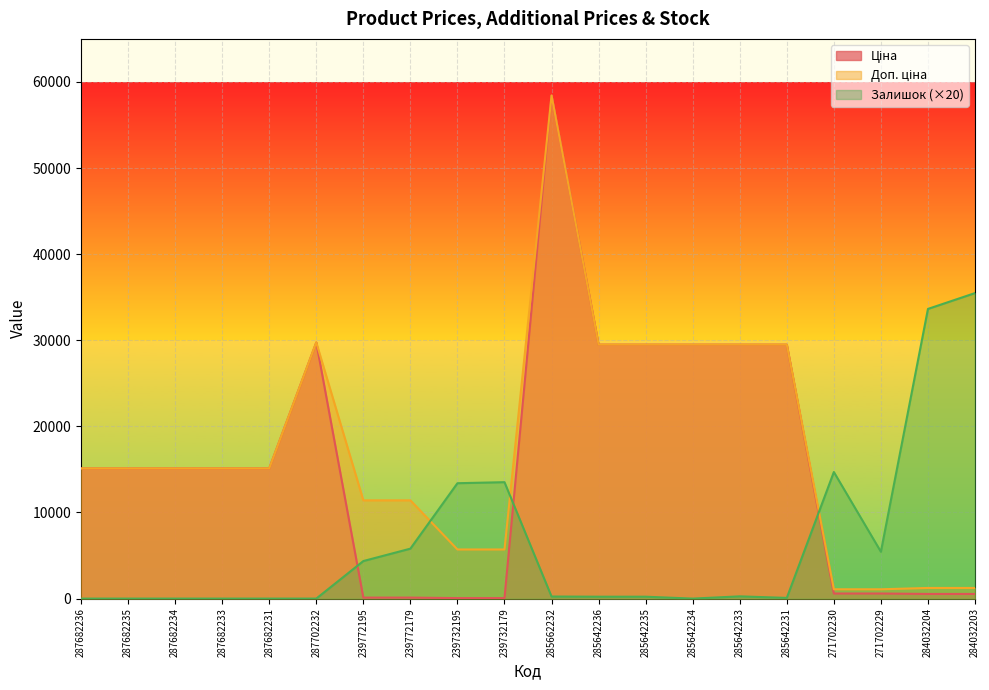

True or false: Ціна has more than 2 interior local peaks.

False